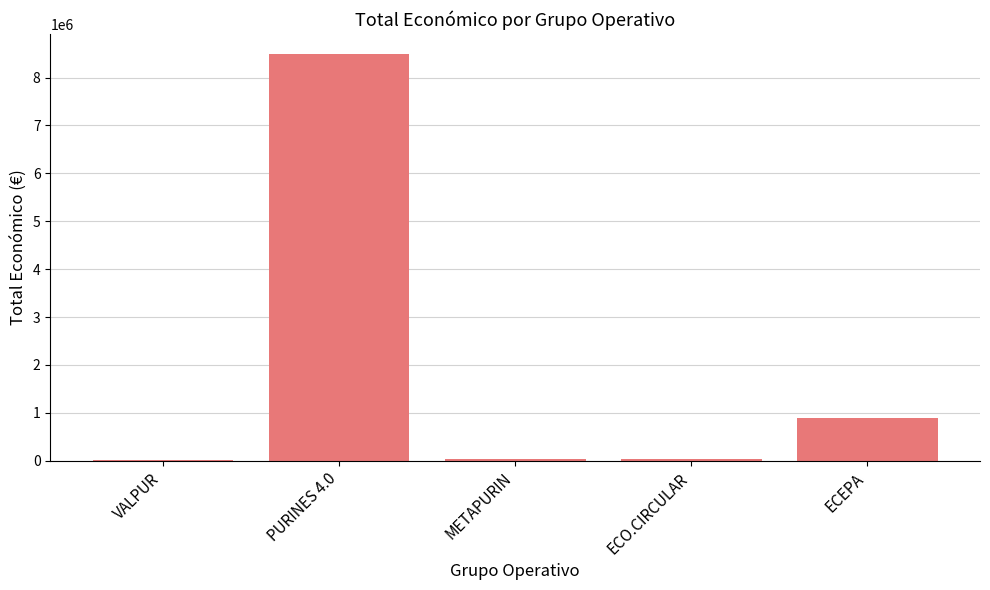

Are the bars horizontal?

No